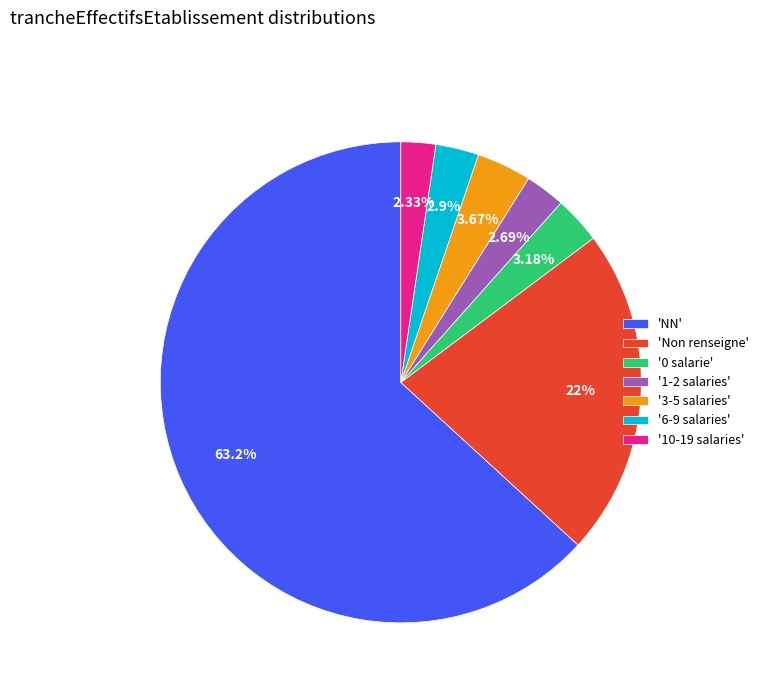

What is the ratio of the value at '10-19 salaries' to the value at '6-9 salaries'?

0.8